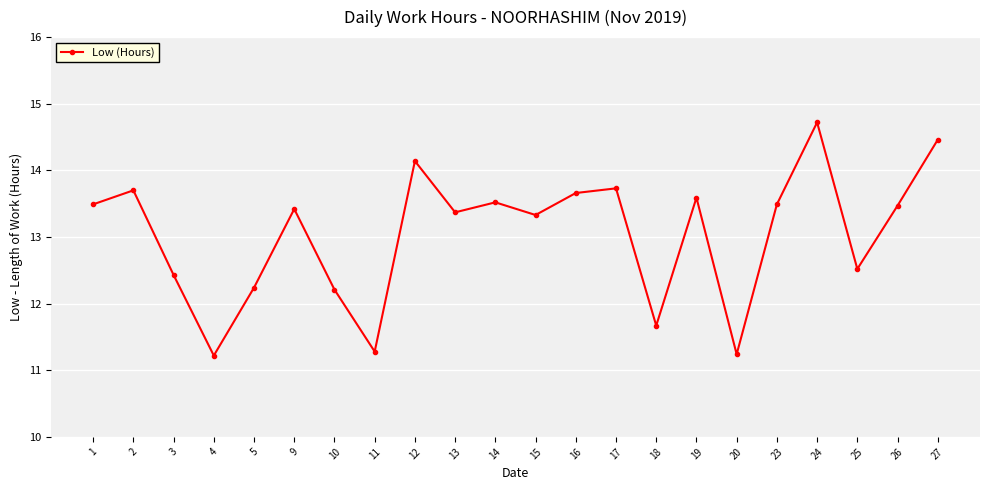

True or false: the data shows 17.6 at 5.

False